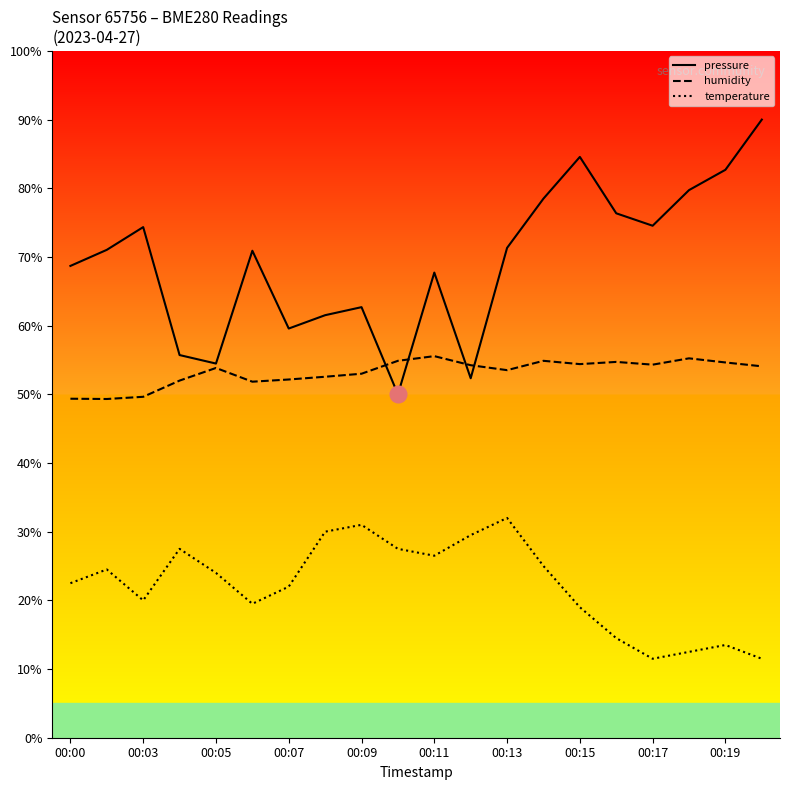

Which series has the largest total across all categories?

pressure